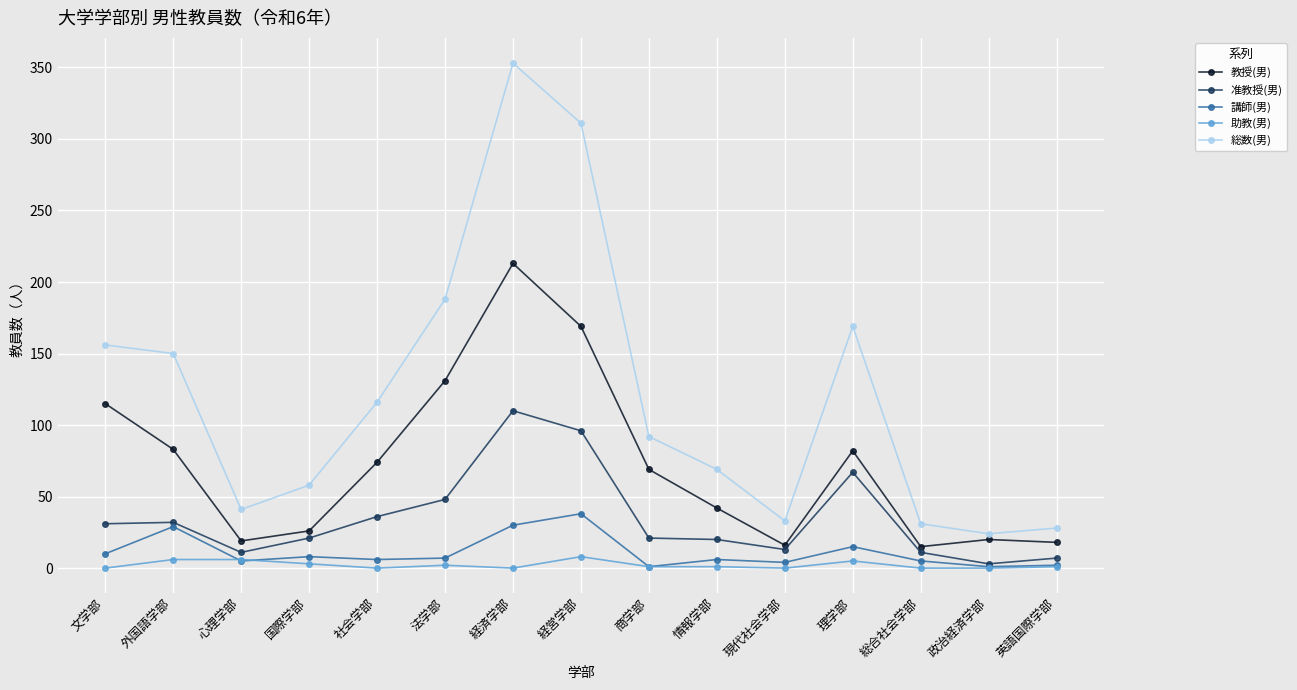

Between 社会学部 and 経済学部, which series saw the biggest shift?

総数(男)